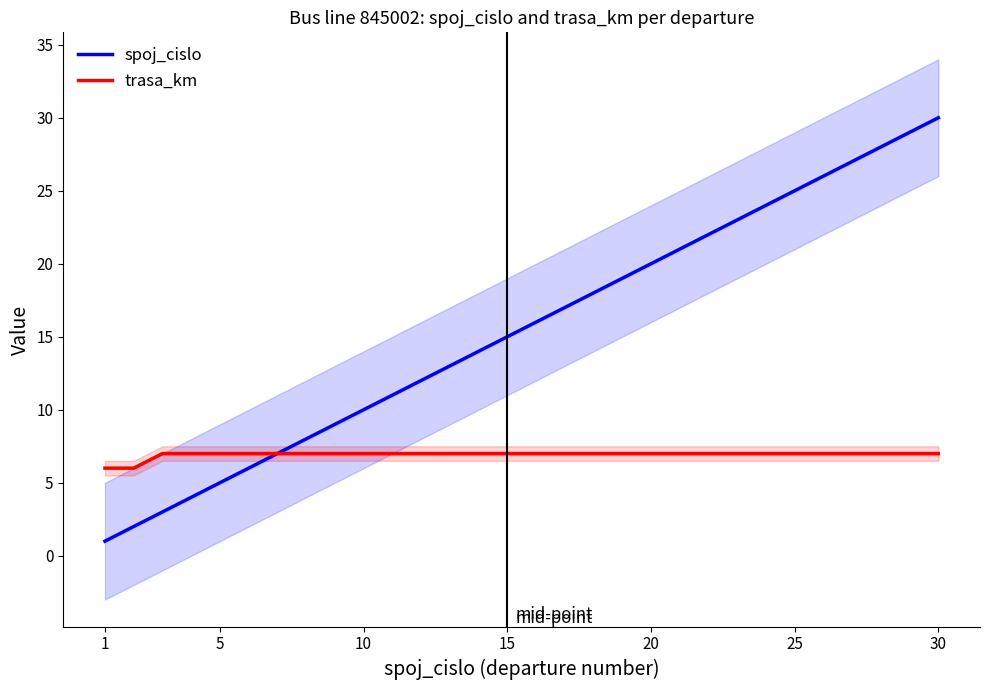

True or false: trasa_km and spoj_cislo cross at least once.

False